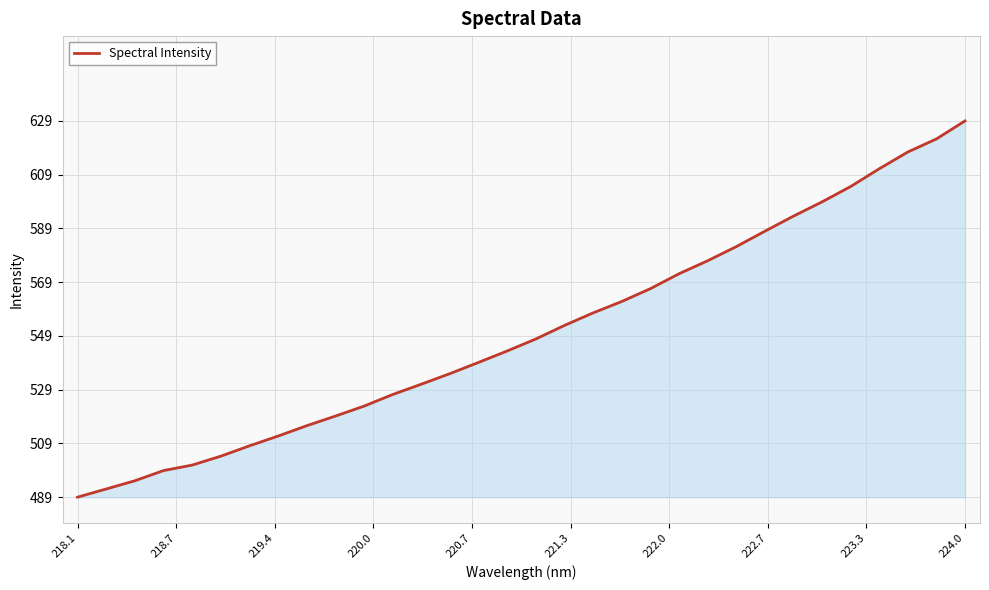

What is the smallest value displayed?

489.6